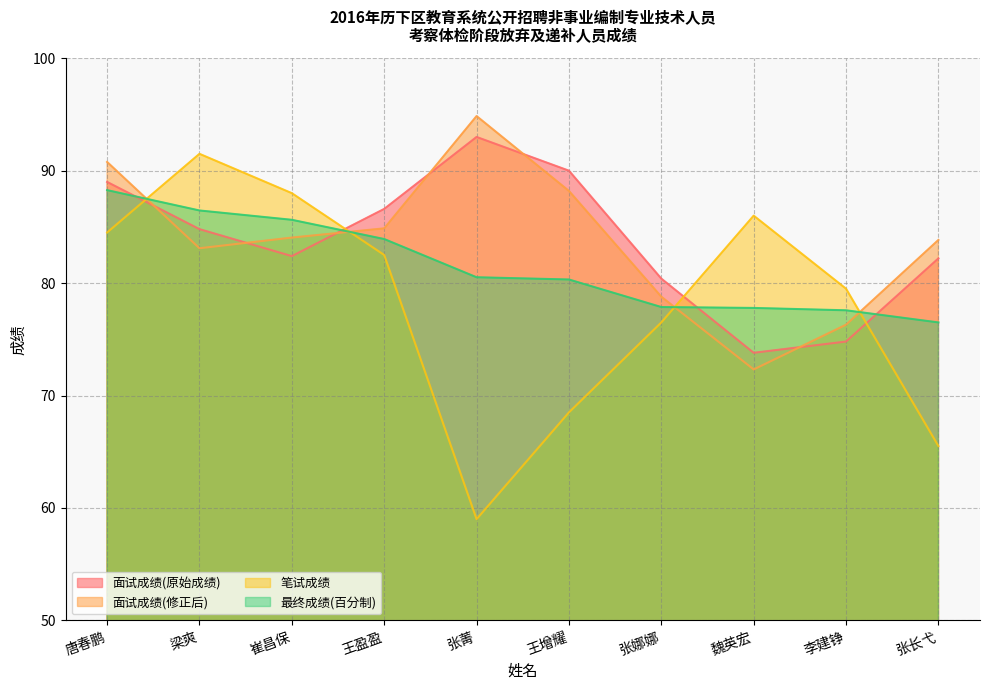

Where is 最终成绩(百分制) nearest to the value 82?

张菁